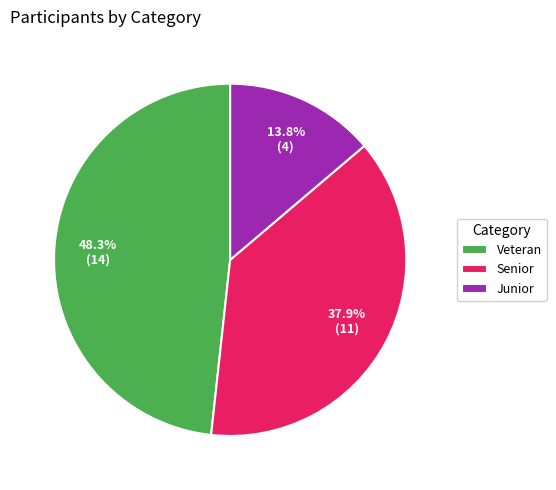

Which category has the smallest portion of the pie?

Junior